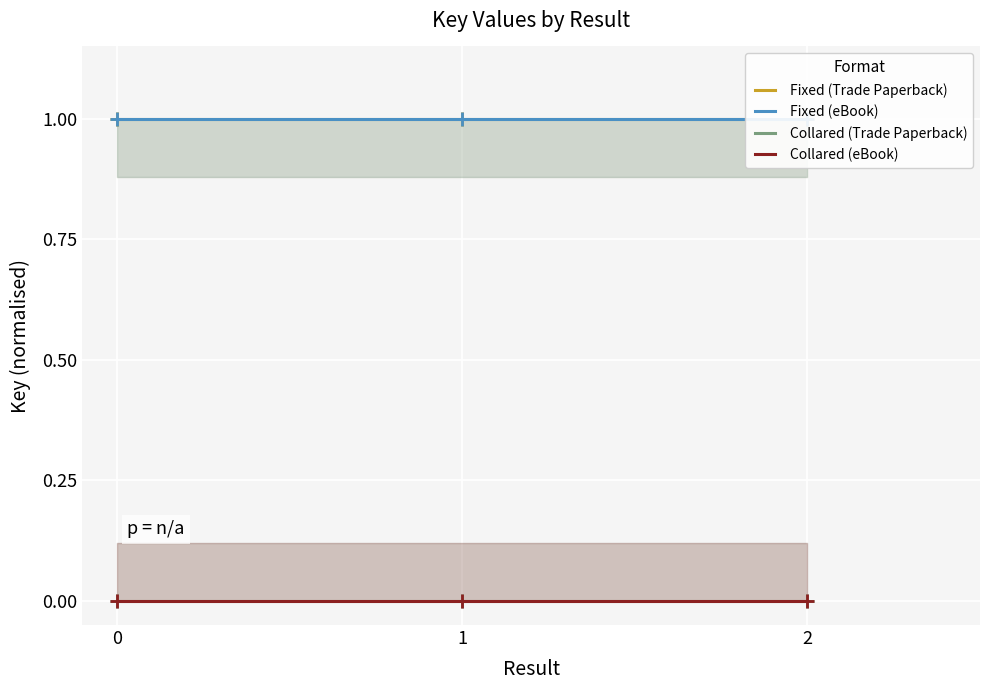

How many series are shown in this chart?

4